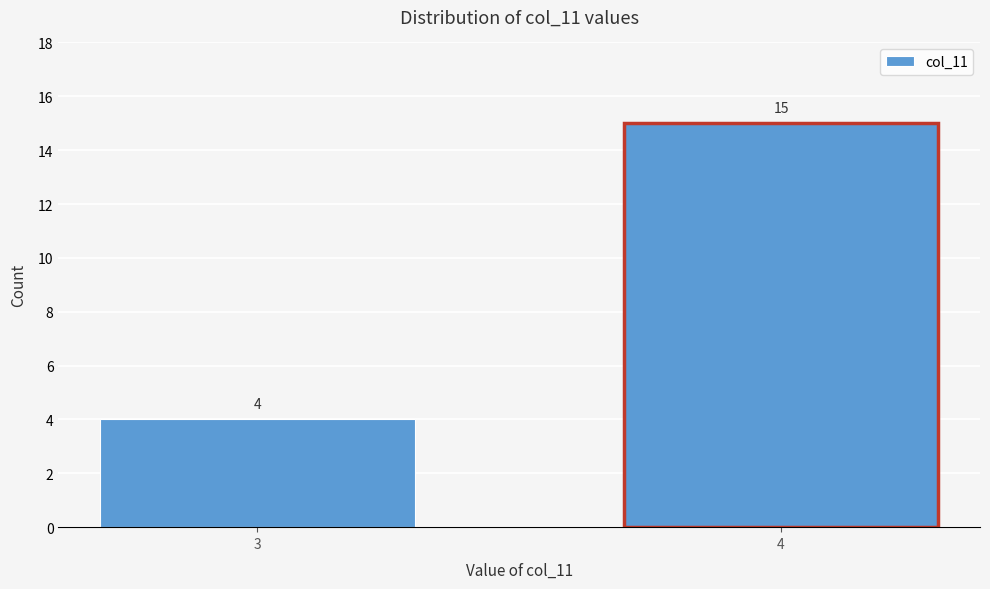

Reading left to right, what are all the values shown in this chart?

4	15